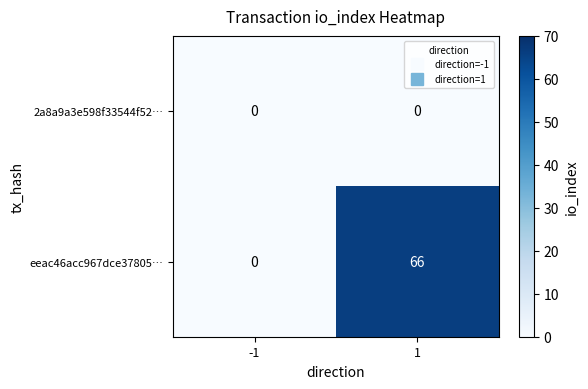

Reading left to right, list all the values displayed in this chart.

2a8a9a3e598f33544f52…: -1=0	1=0
eeac46acc967dce37805…: -1=0	1=66